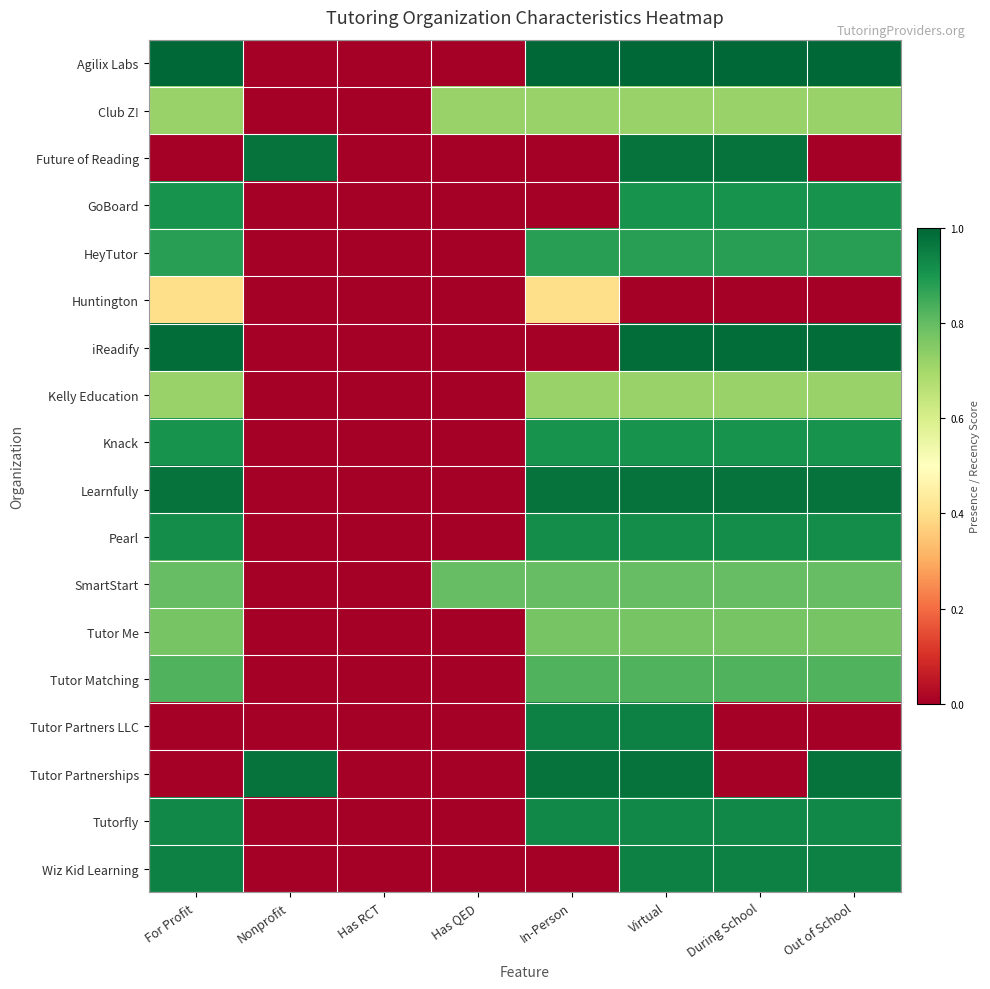

Count the number of categories in the chart.

8